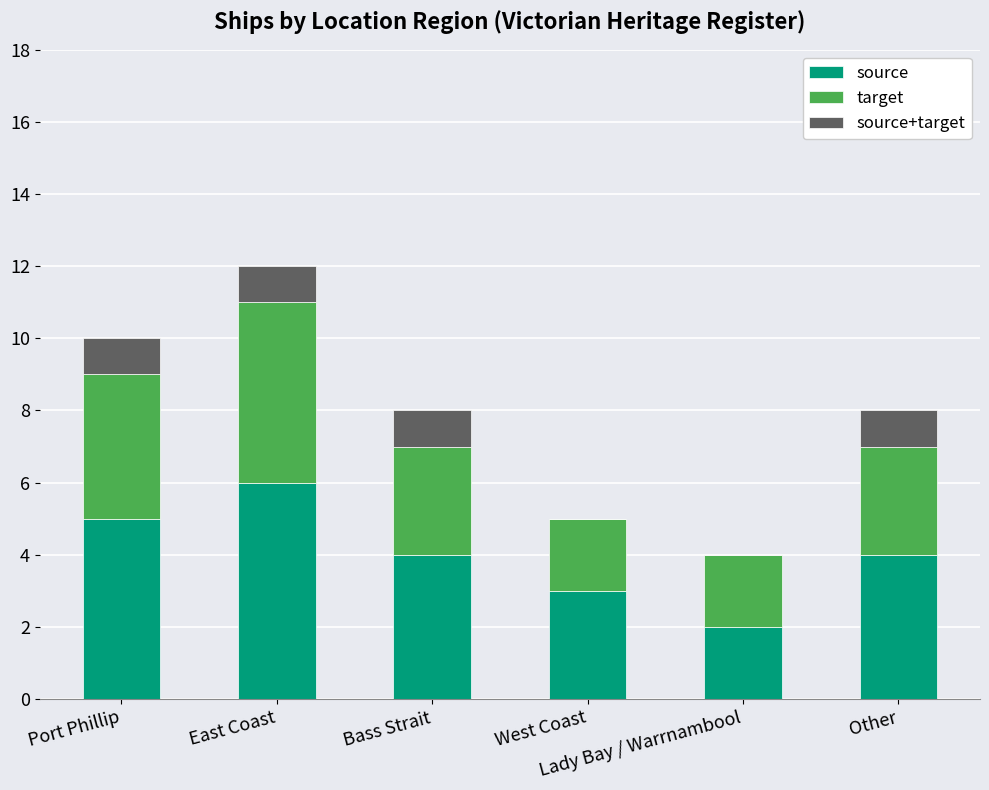

What is the sum of all source values?

24